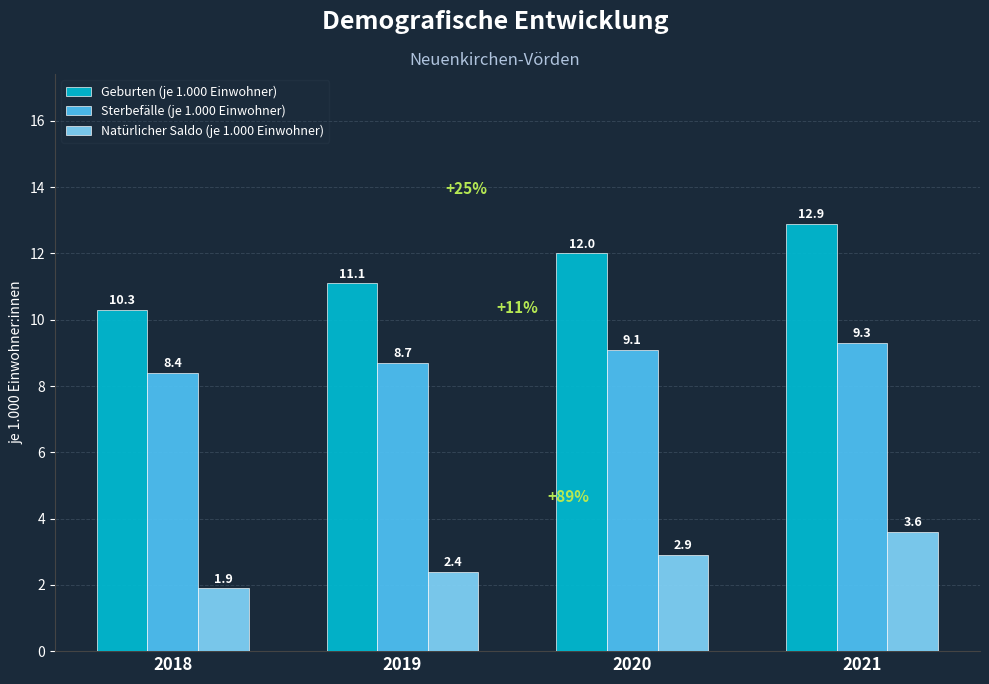

True or false: Sterbefälle (je 1.000 Einwohner) has a value of 5.8 at 2019.

False